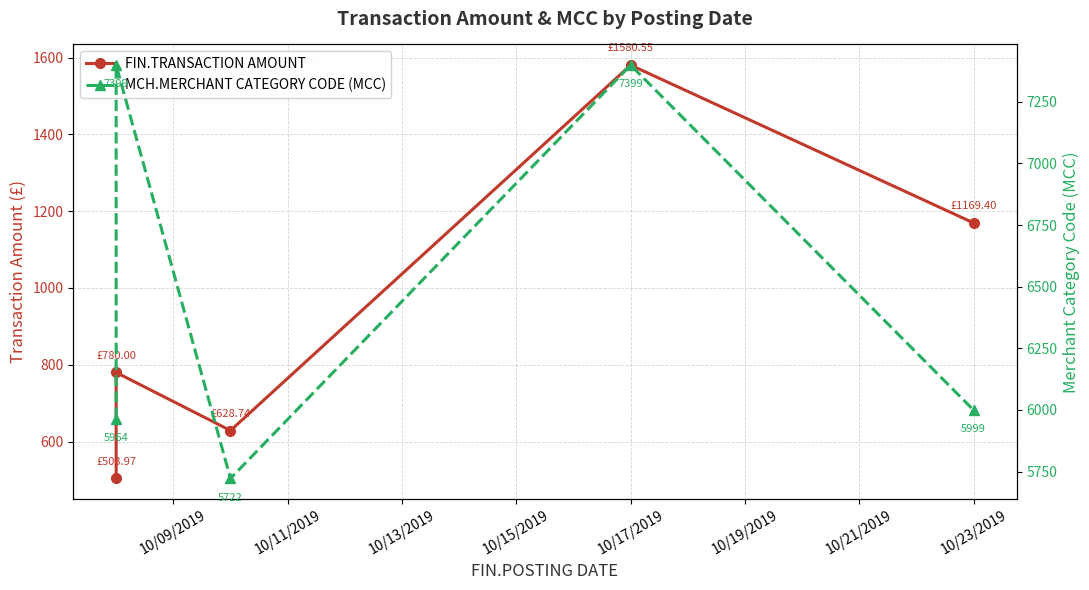

What is the maximum value for MCH.MERCHANT CATEGORY CODE (MCC)?

7399.0